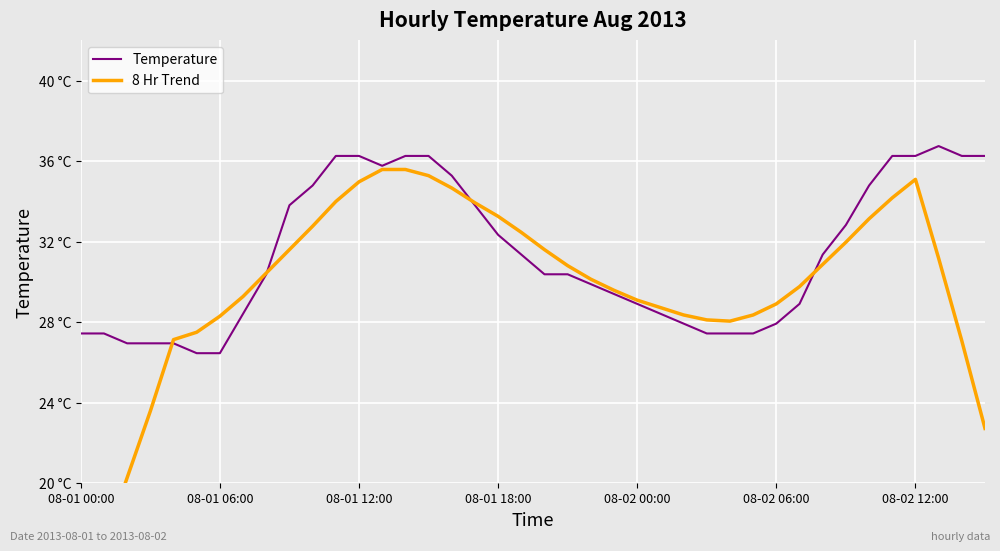

Which series has the largest range (max minus min)?

8 Hr Trend